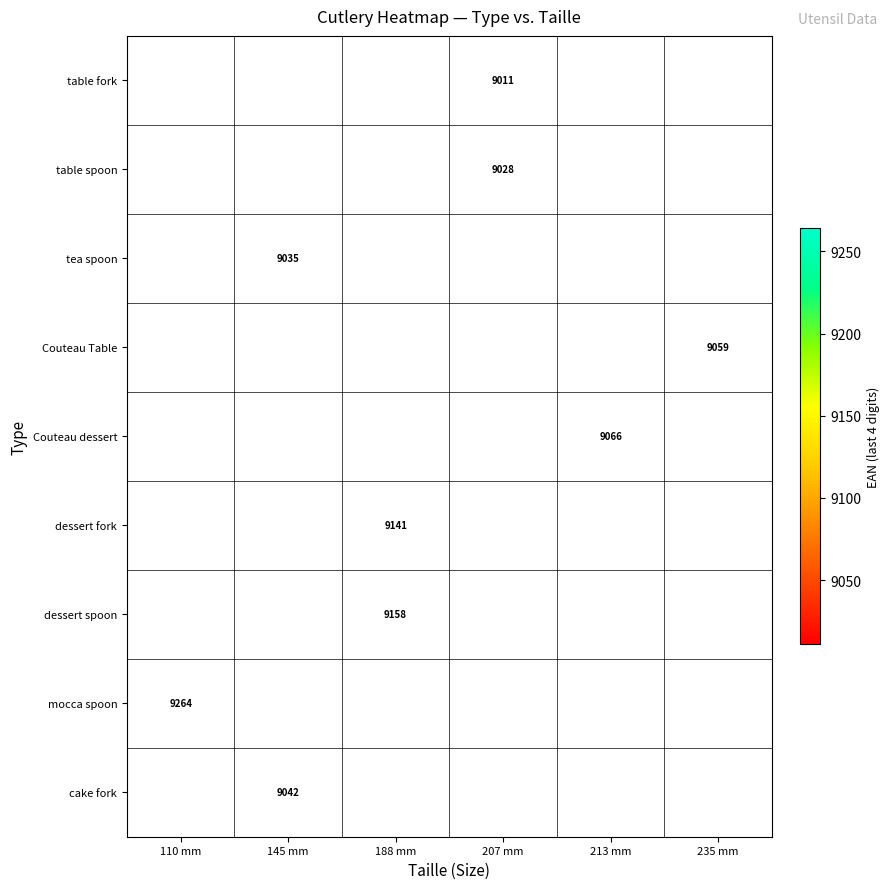

What is the spread (max minus min) of values at 207 mm?

17.0